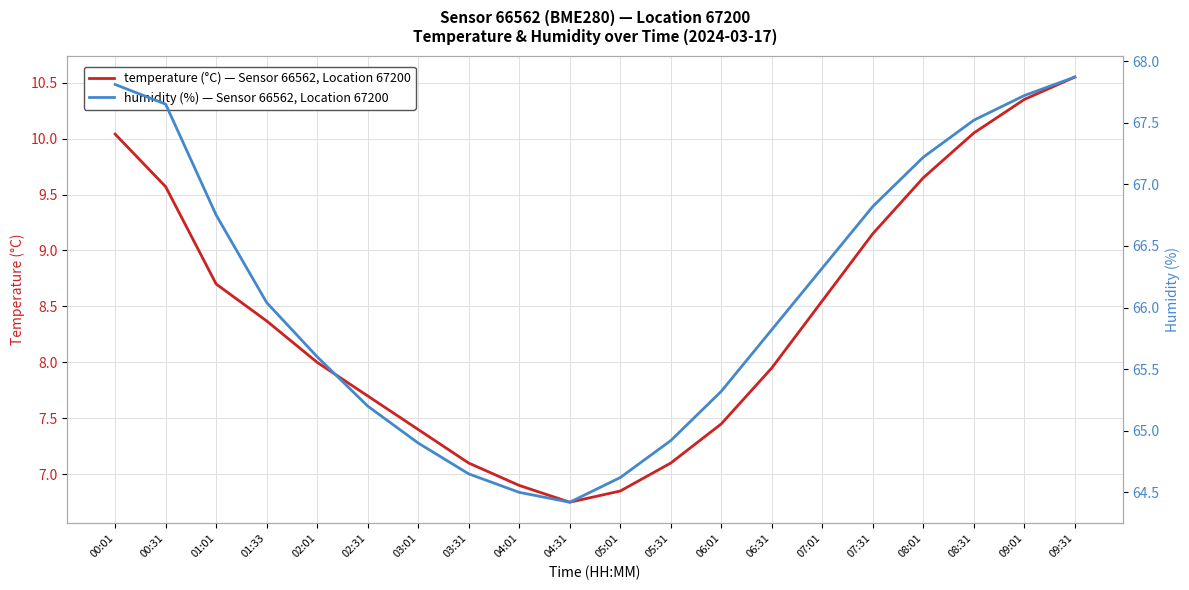

What is the maximum value shown in the chart?

67.9